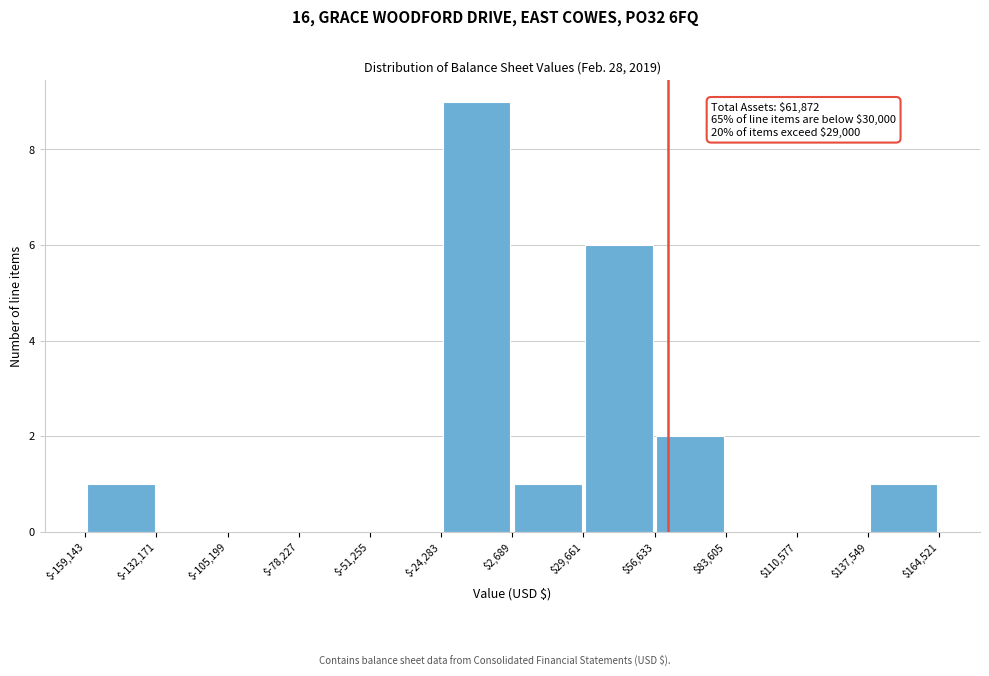

Over which range of the x-axis is the bar tallest?

$-24,283 to $2,689